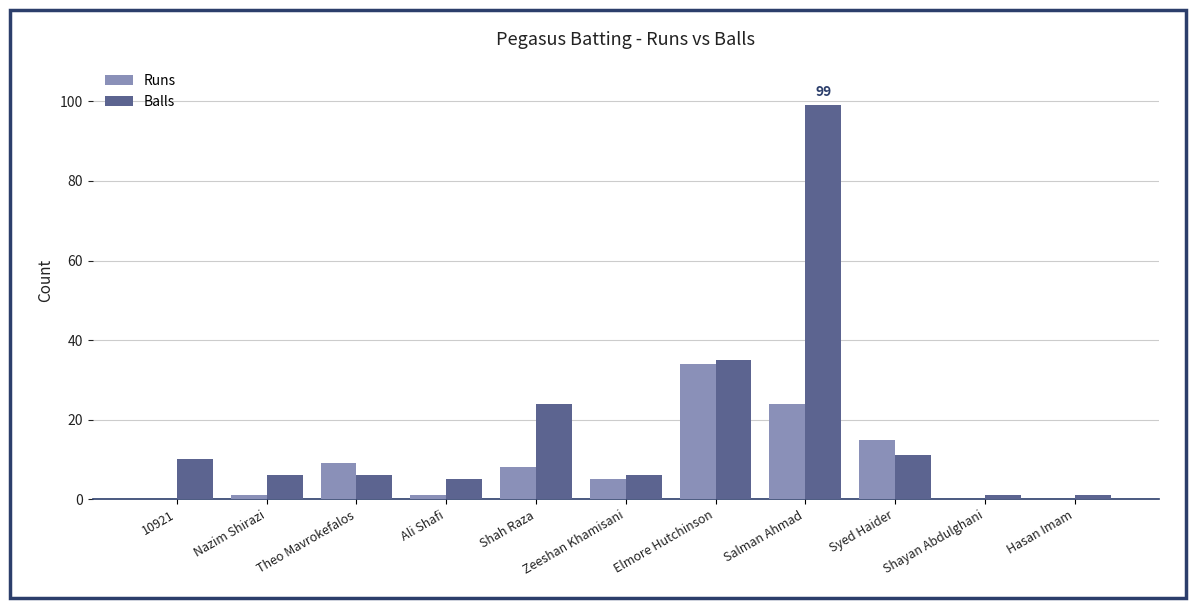

Is it true that Runs equals 0 at 10921?

True